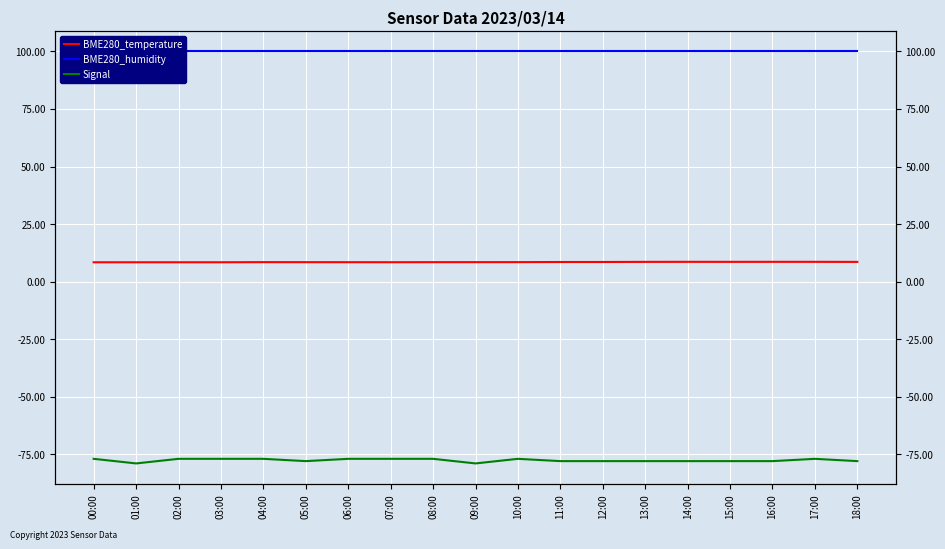

How many data points in Signal are above -78?

9